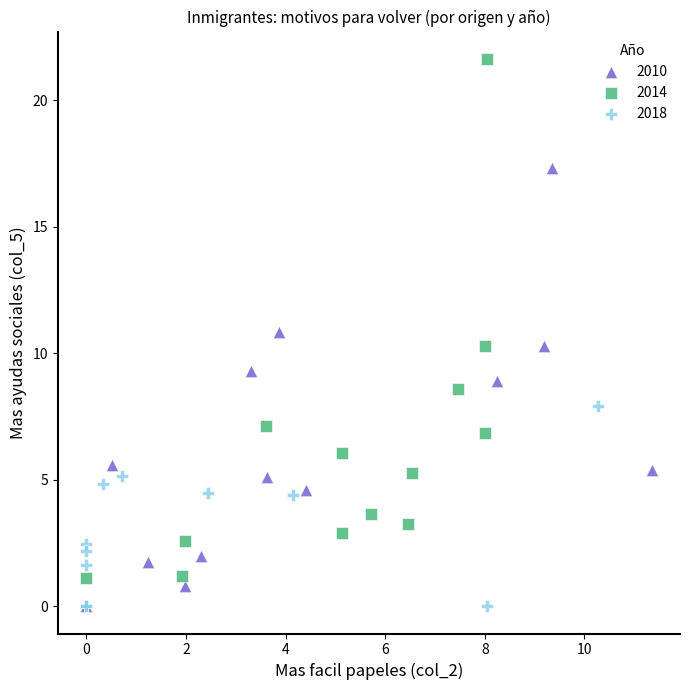

Which series has the largest Y range (max minus min)?

2014